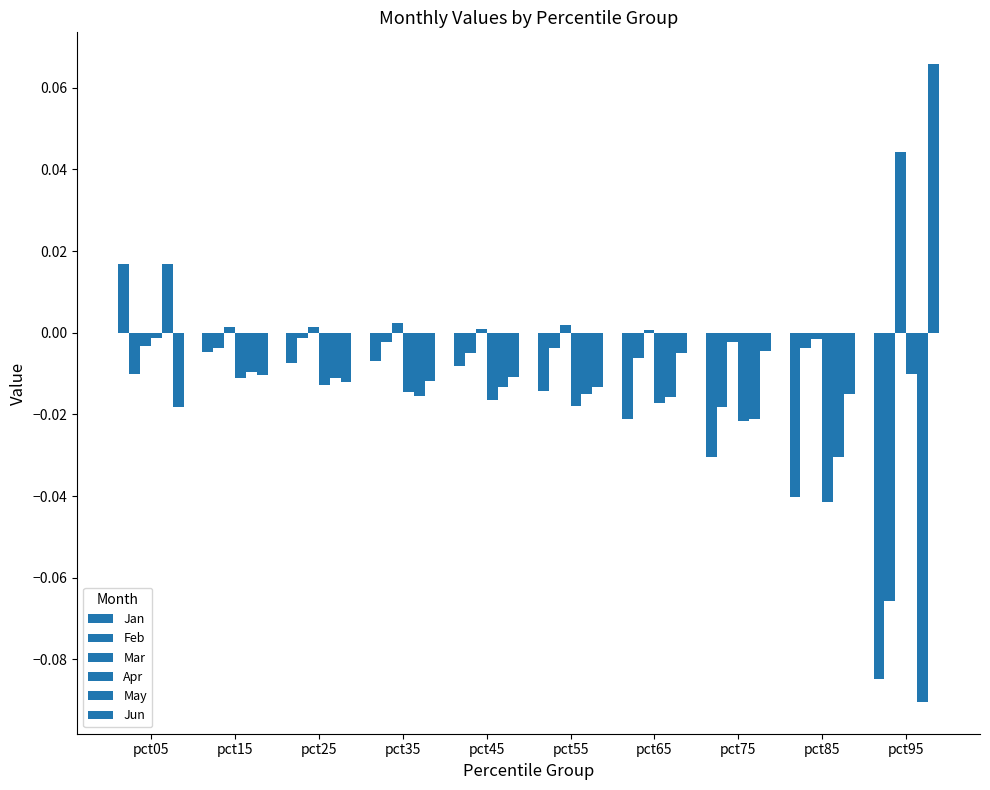

Reading left to right, transcribe all the data shown in this chart.

Jan: 0.0	-0.0	-0.0	-0.0	-0.0	-0.0	-0.0	-0.0	-0.0	-0.1
Feb: -0.0	-0.0	-0.0	-0.0	-0.0	-0.0	-0.0	-0.0	-0.0	-0.1
Mar: -0.0	0.0	0.0	0.0	0.0	0.0	0.0	-0.0	-0.0	0.0
Apr: -0.0	-0.0	-0.0	-0.0	-0.0	-0.0	-0.0	-0.0	-0.0	-0.0
May: 0.0	-0.0	-0.0	-0.0	-0.0	-0.0	-0.0	-0.0	-0.0	-0.1
Jun: -0.0	-0.0	-0.0	-0.0	-0.0	-0.0	-0.0	-0.0	-0.0	0.1